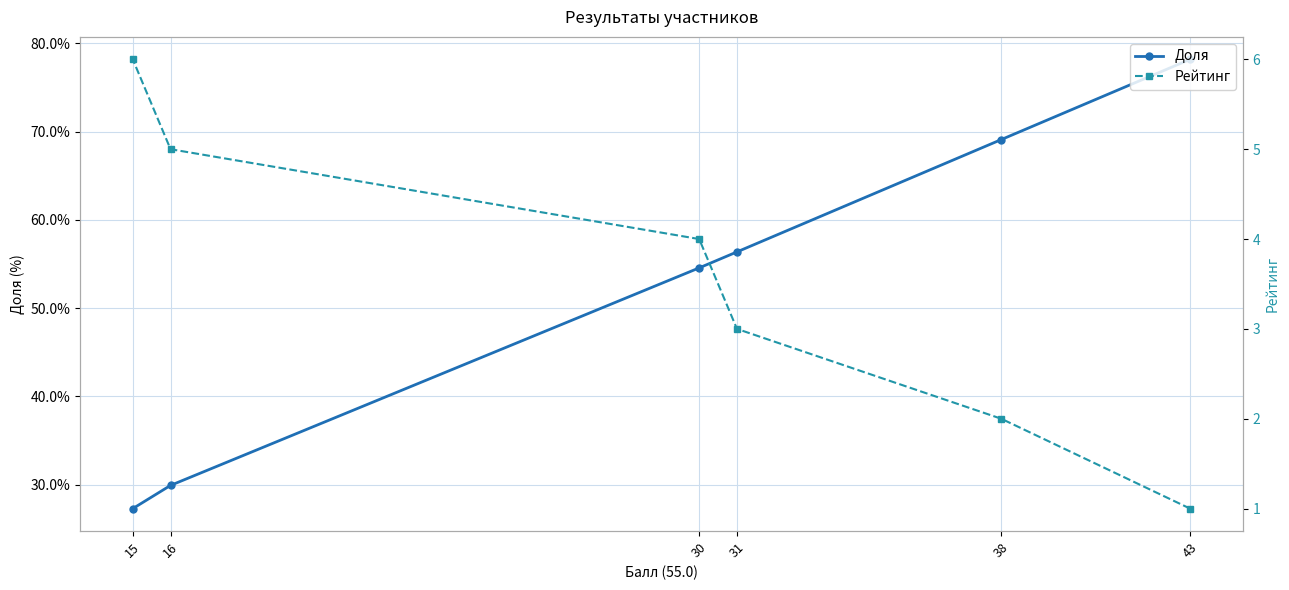

How many lines are shown in the chart?

2